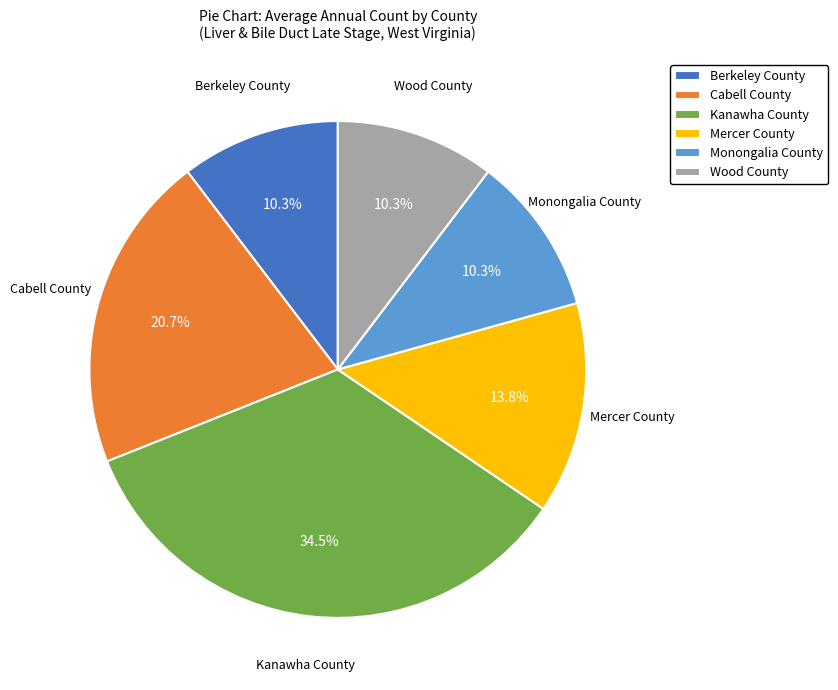

Approximately how many times larger is the value at Cabell County compared to Mercer County?

1.5